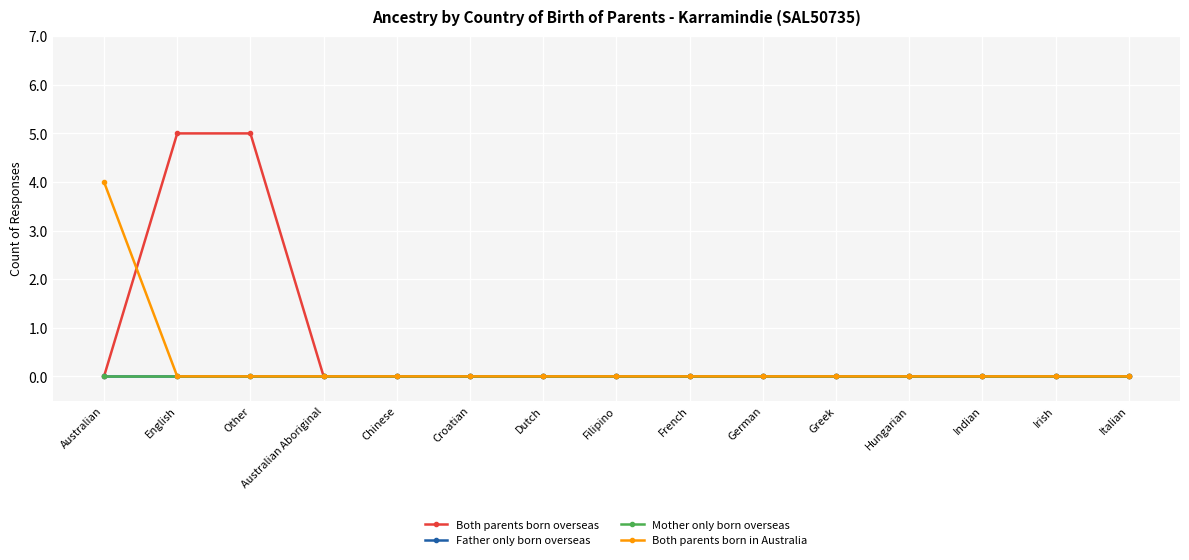

True or false: Father only born overseas has a value of 0 at Australian.

True